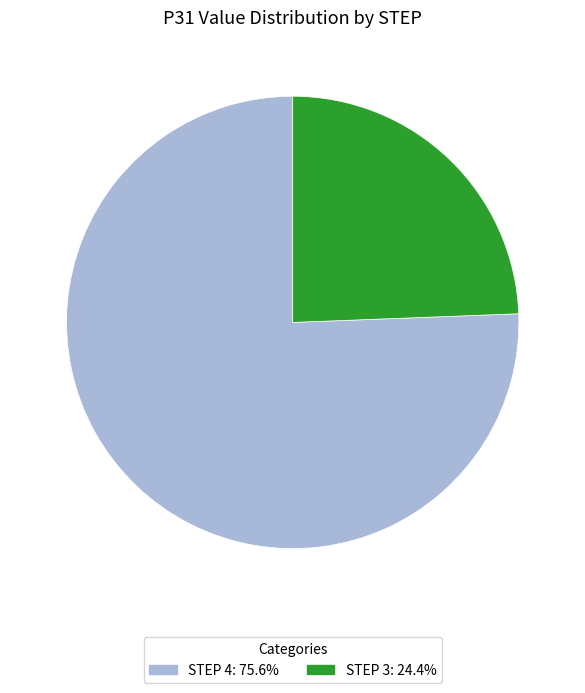

Is there a majority slice in this chart?

Yes